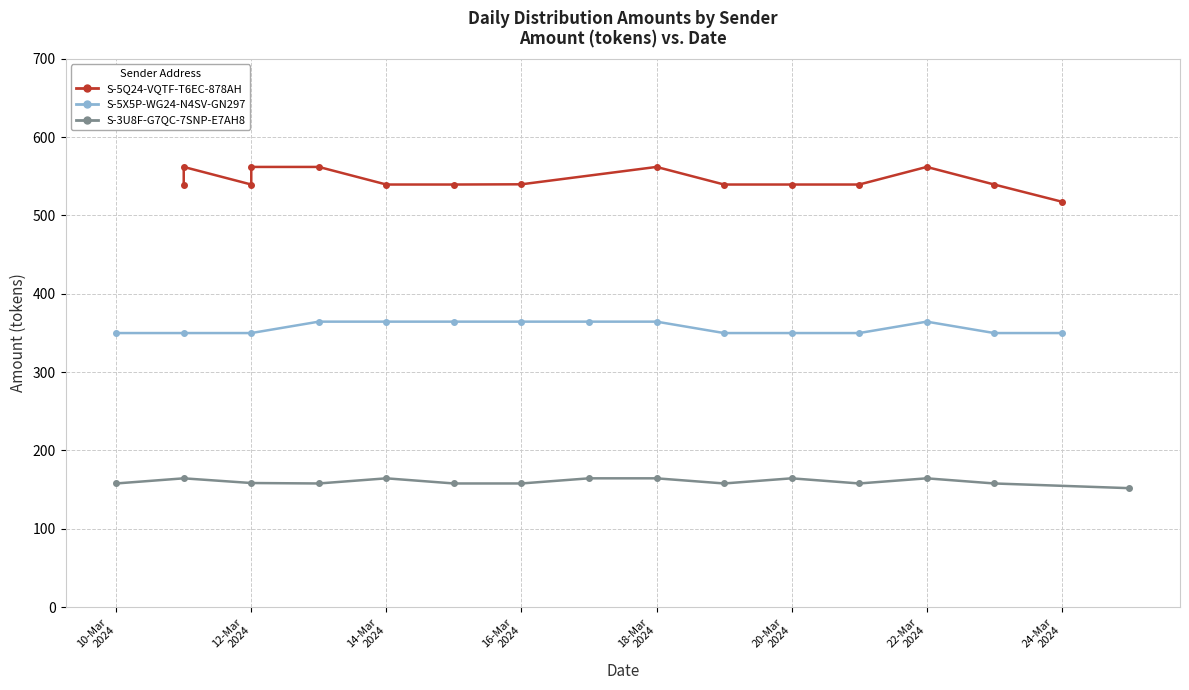

List the series in order of their overall mean, lowest first.

S-3U8F-G7QC-7SNP-E7AH8, S-5X5P-WG24-N4SV-GN297, S-5Q24-VQTF-T6EC-878AH